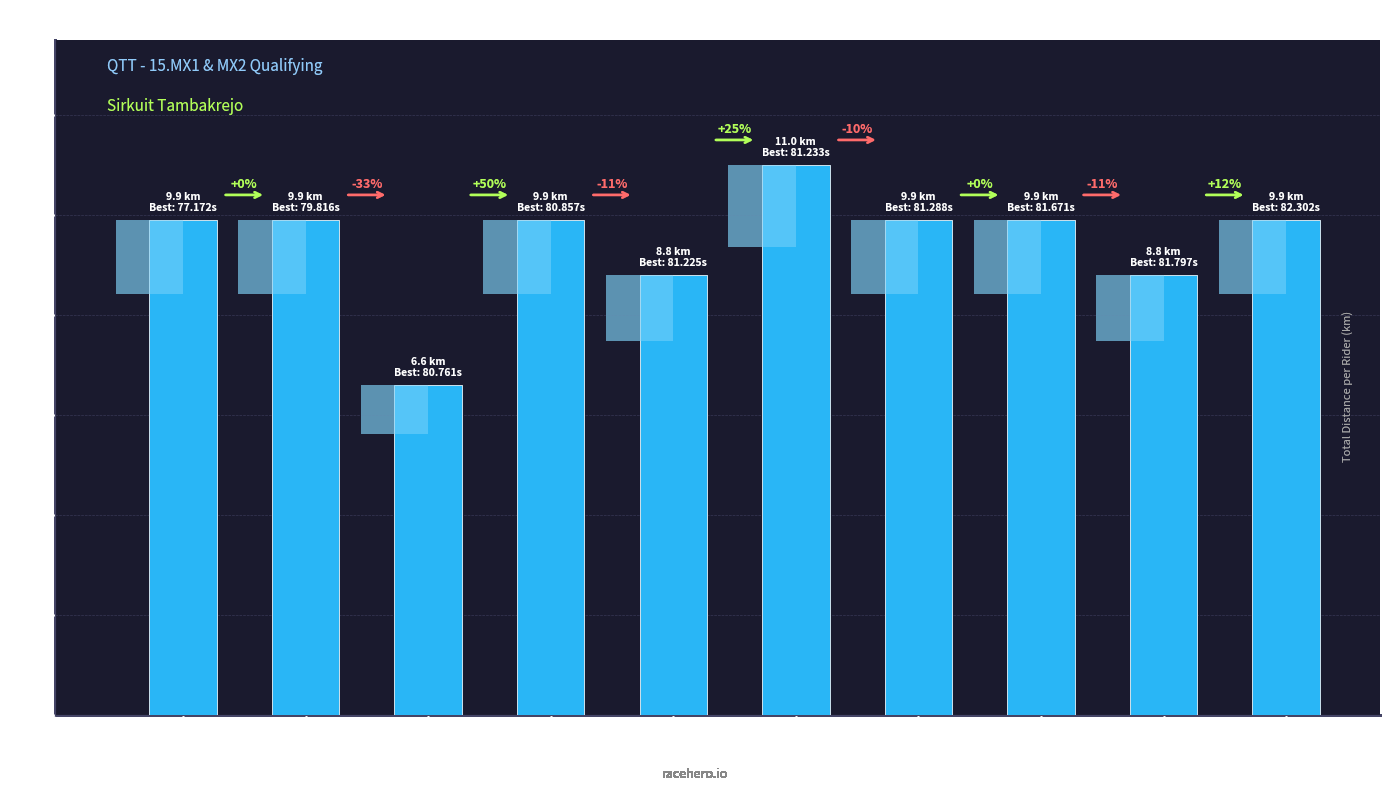

True or false: the data shows 11.0 at HILMAN
MAKSUM.

True